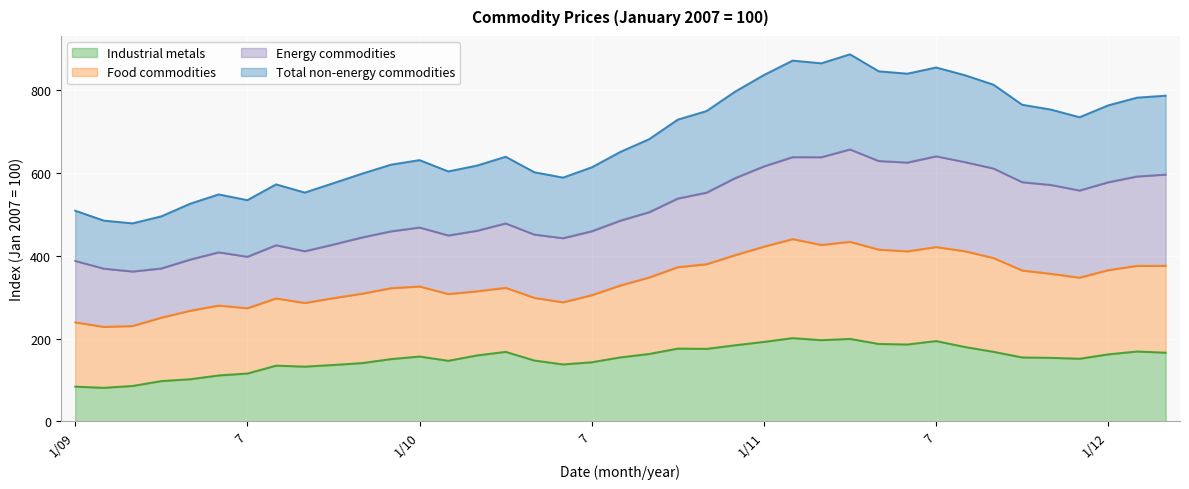

True or false: Total non-energy commodities has a value of 66.4 at 7.

False